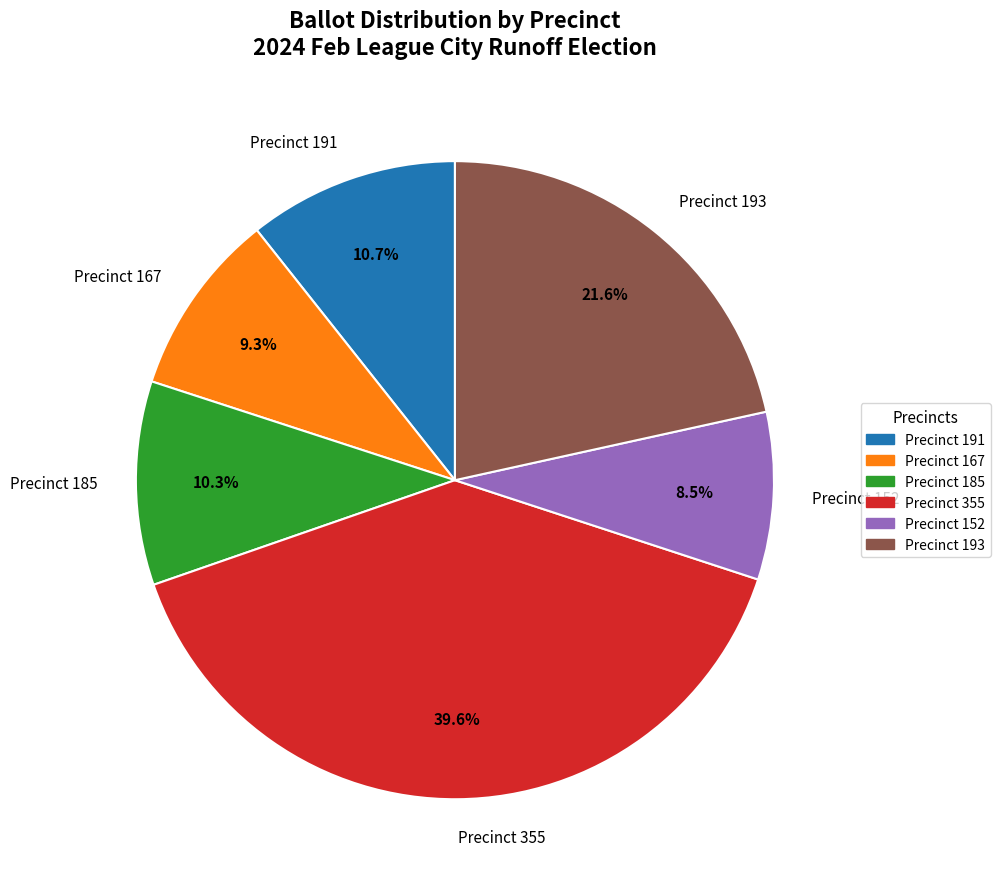

What is the total percentage of Precinct 355 and Precinct 191?

50.3%